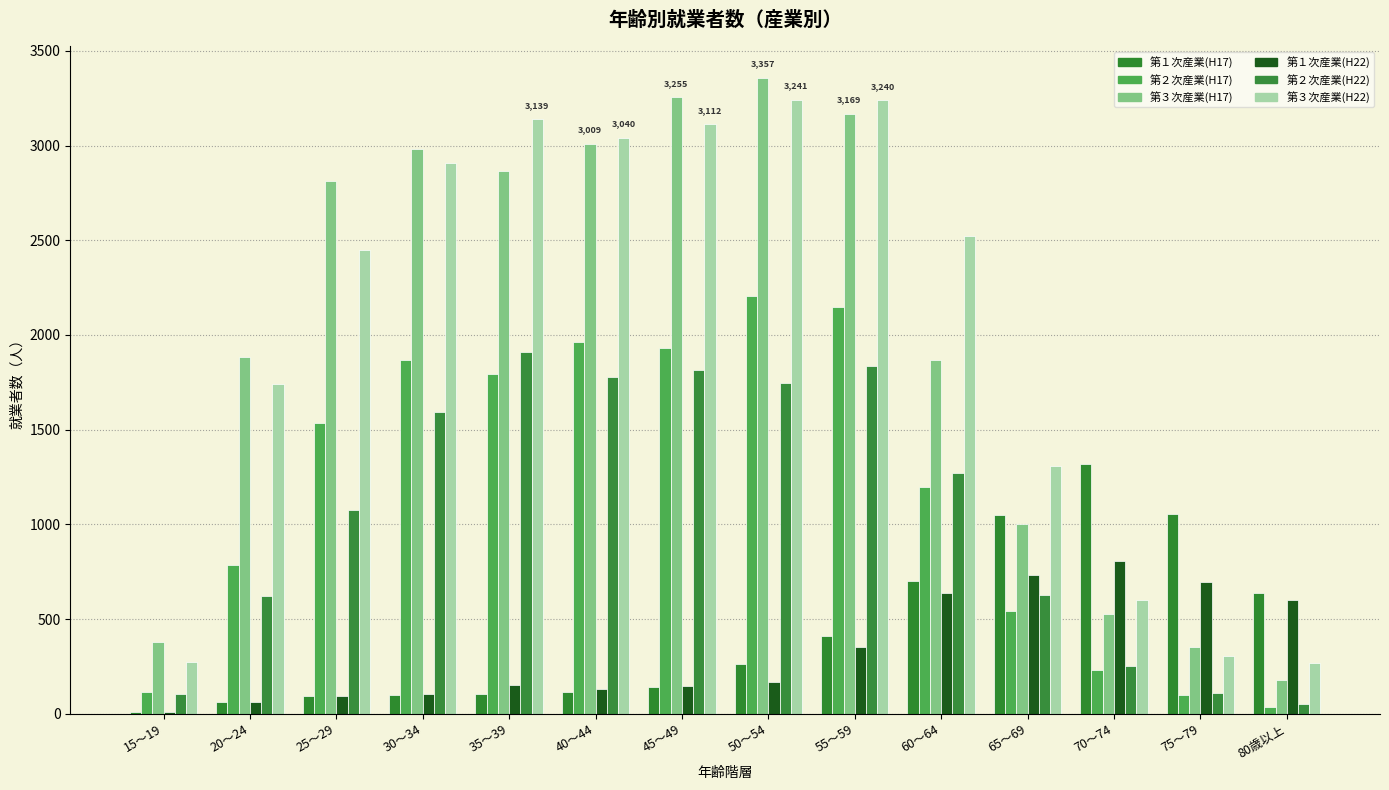

How many groups of bars are there?

14